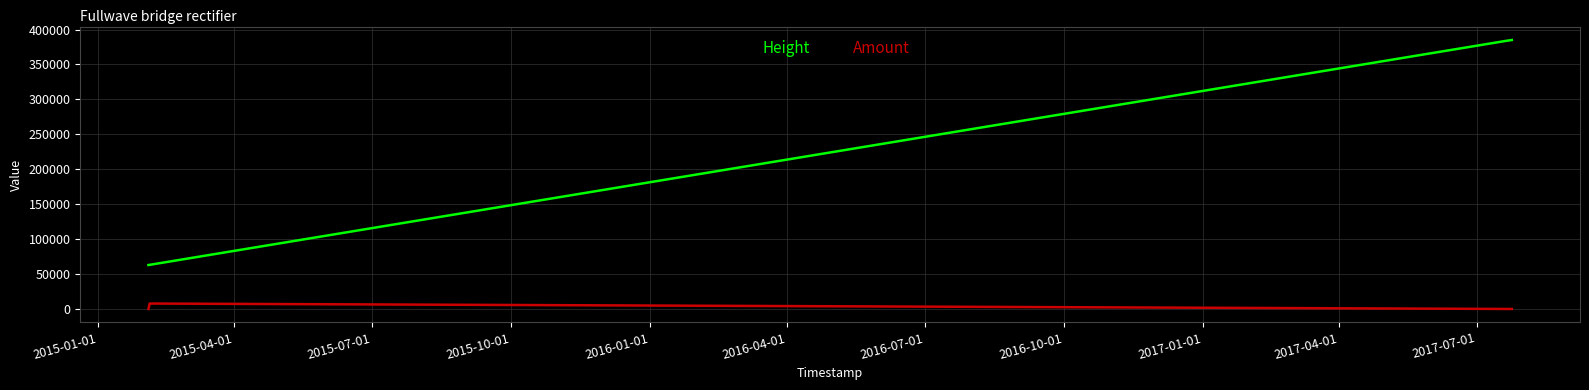

Which series has the largest total across all categories?

Height